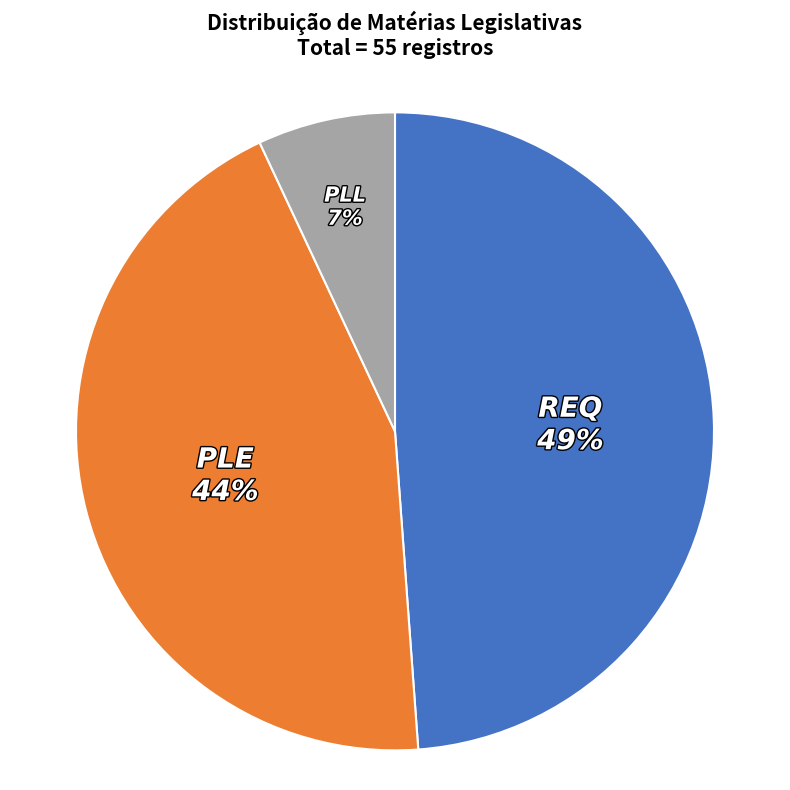

Count the number of slices in the pie.

3